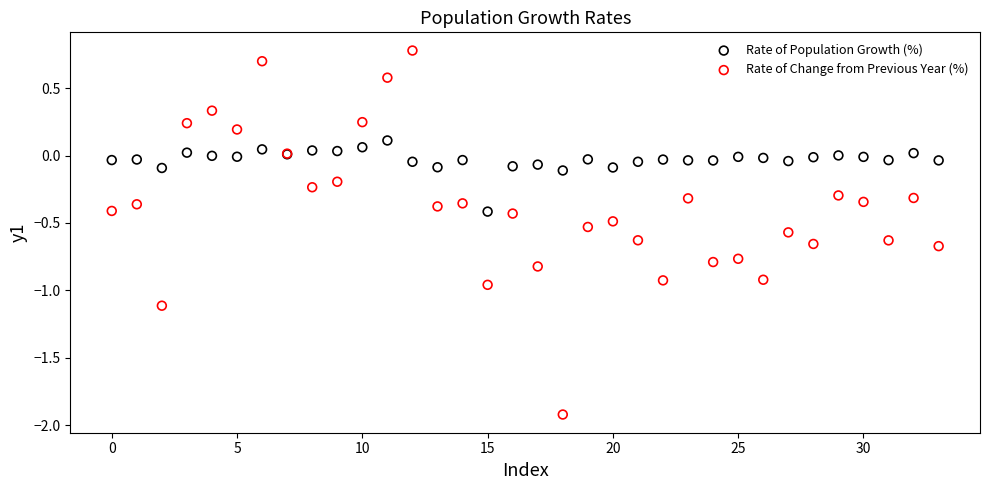

Which series contains the lowest Y value?

Rate of Change from Previous Year (%)